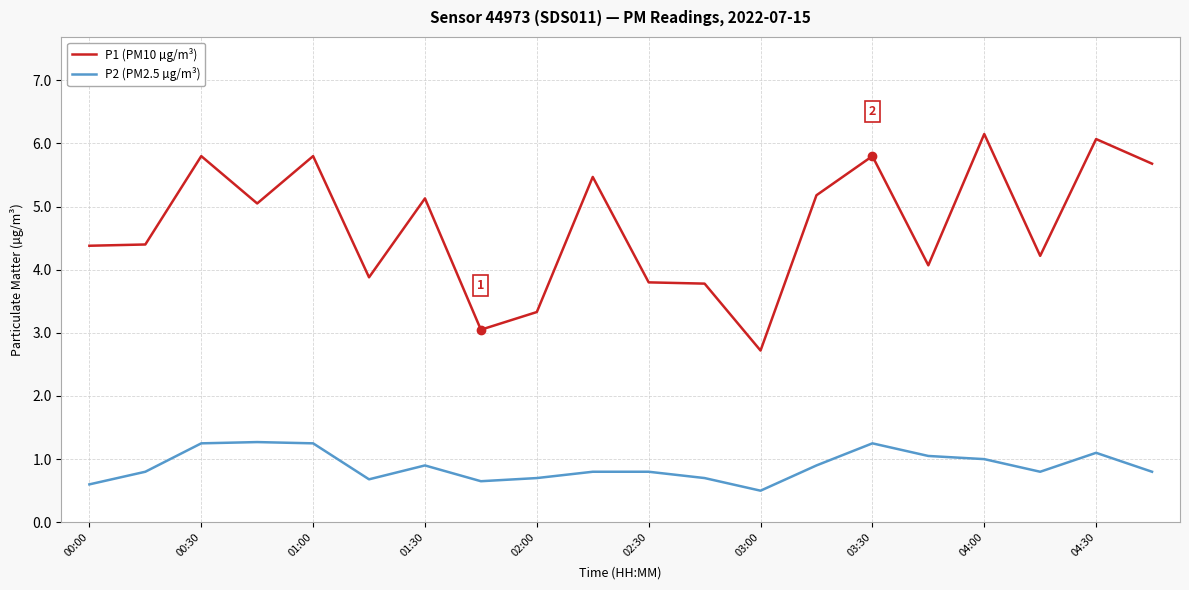

Rank the series by their maximum value, from lowest to highest.

P2 (PM2.5 µg/m³), P1 (PM10 µg/m³)